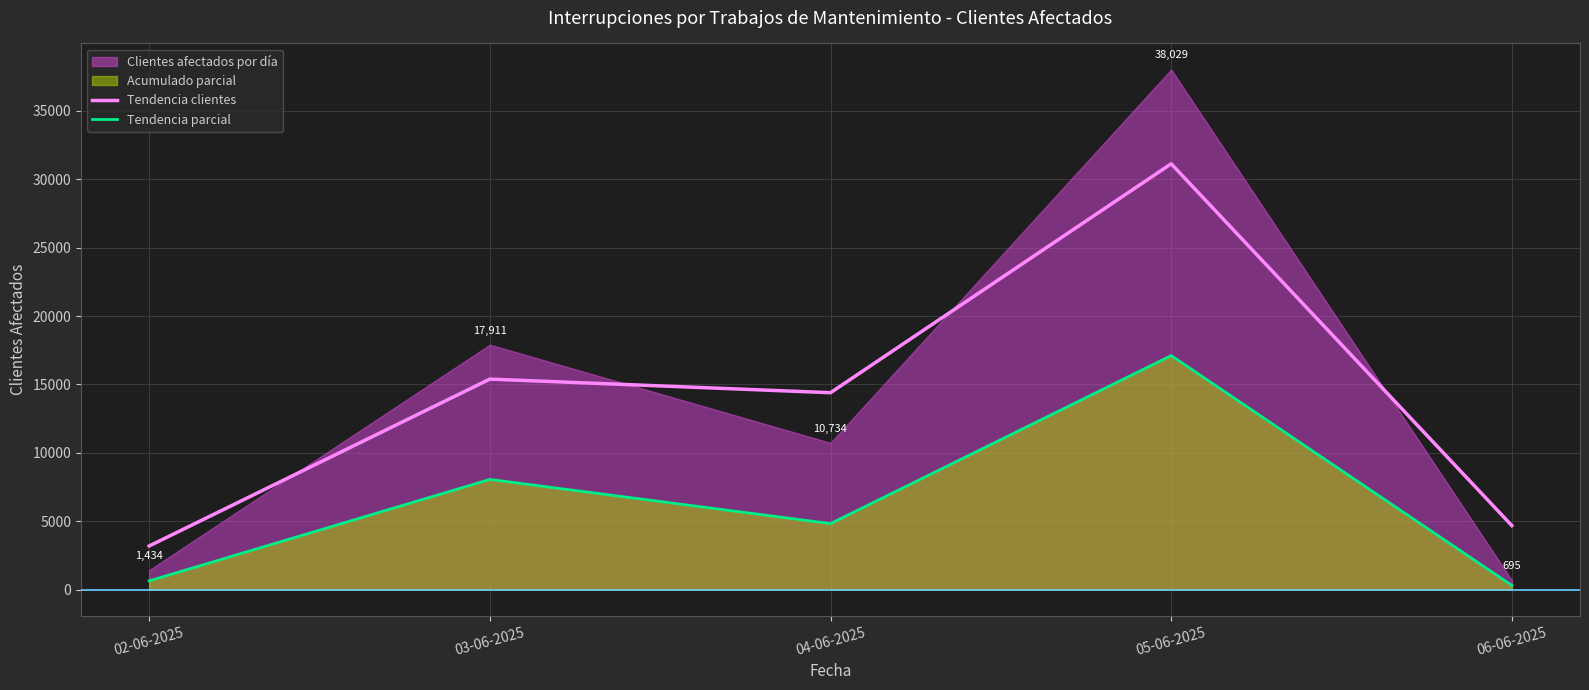

What value does the Tendencia parcial series have at 02-06-2025?

645.3